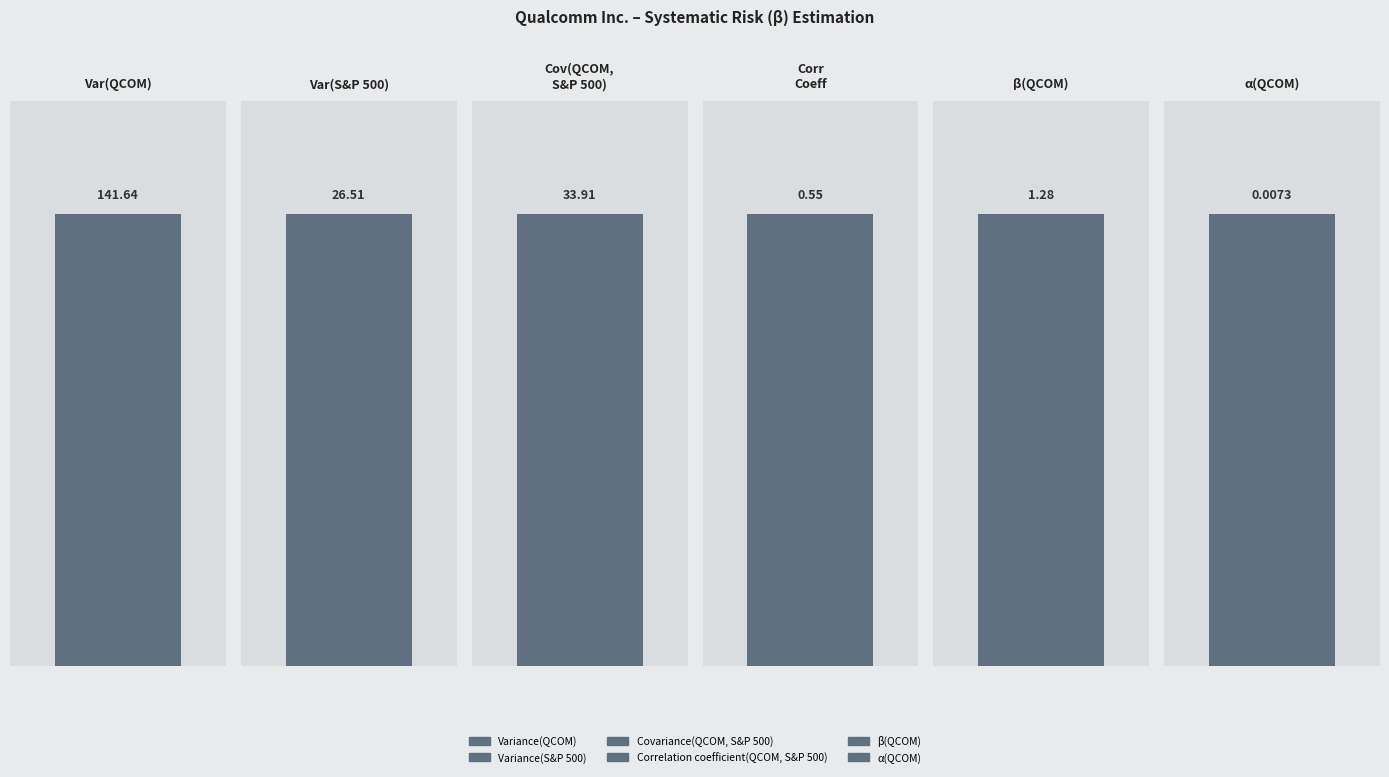

What value does the data have at Covariance(QCOM, S&P 500)?

33.9